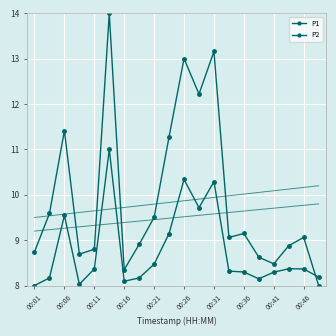

What is the label of the 1st point from the left?

00:01